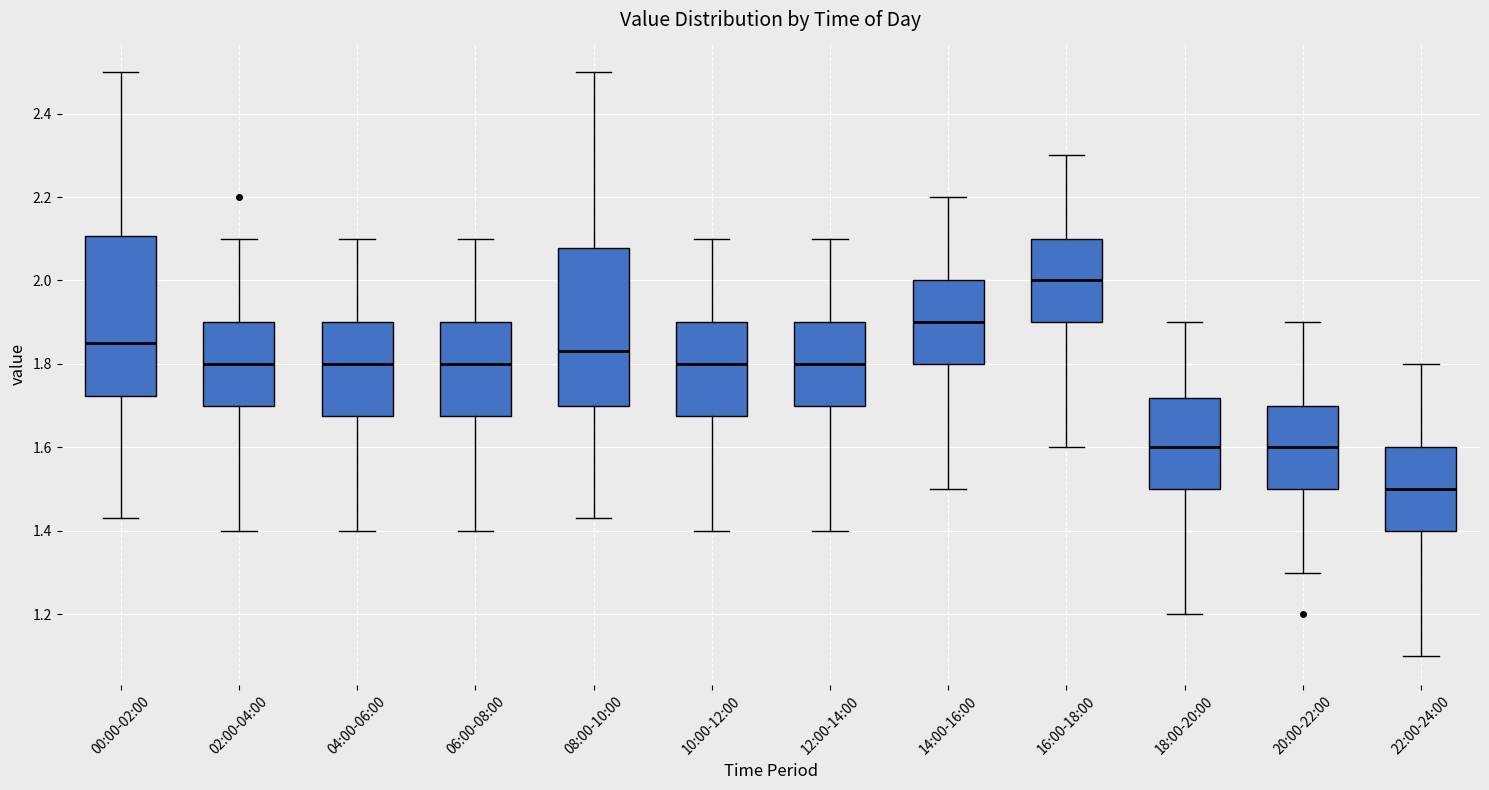

Which box has the highest median line?

16:00-18:00